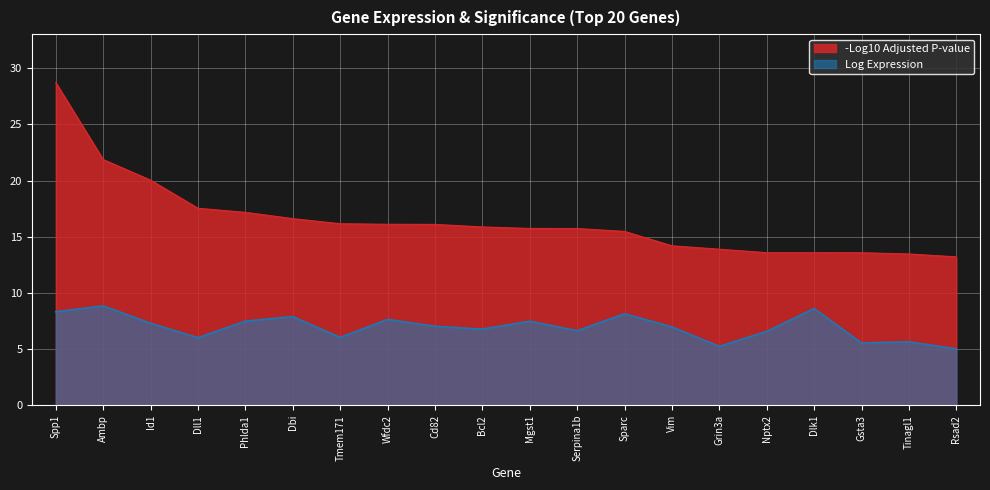

At which label is logexprs closest to 6?

Dll1